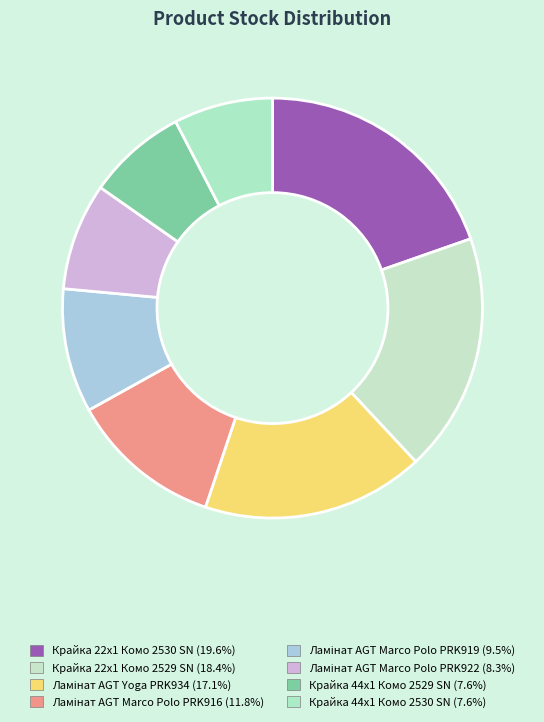

The Ламінат AGT Marco Polo PRK916 slice represents 12% of the pie. True or false?

True